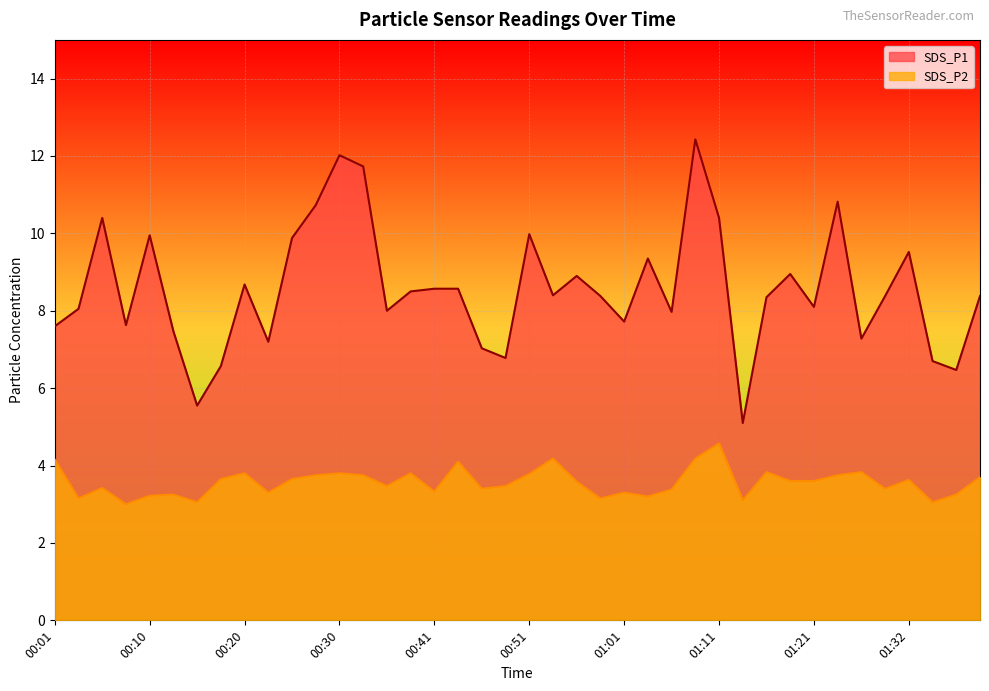

List the series in order of their peak value, lowest first.

SDS_P2, SDS_P1